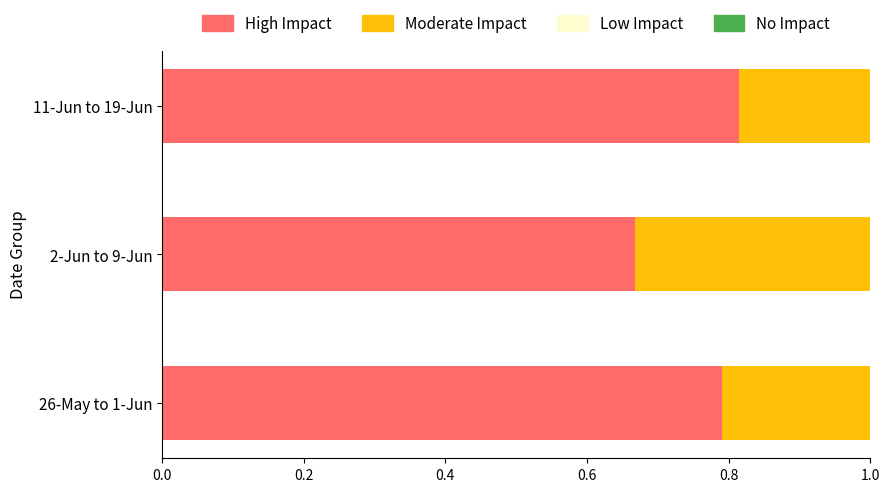

The High Impact series shows 0.8 at 11-Jun to 19-Jun. True or false?

True